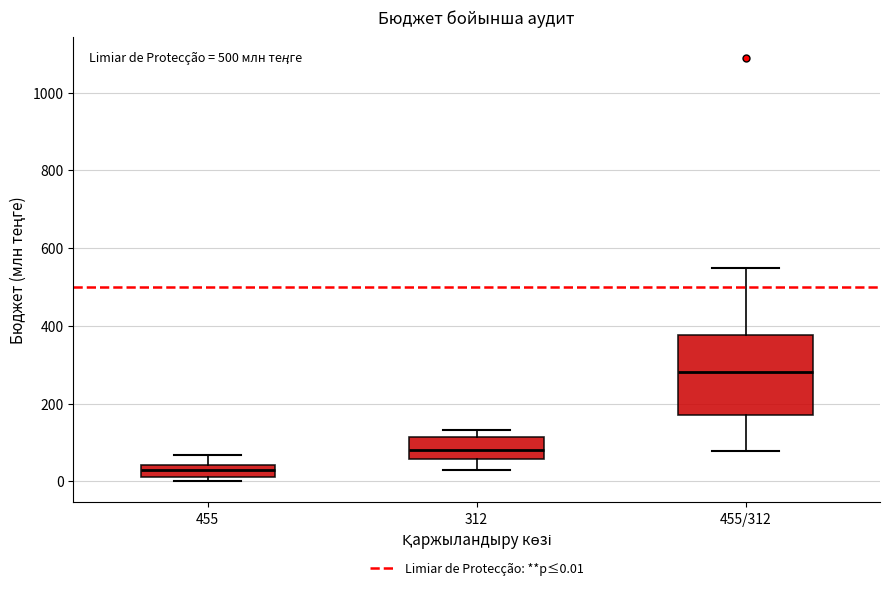

Where is the lower edge of the box for 455 on the y-axis? The values are not printed on the chart, so give them approximately, as read against the axis.

20